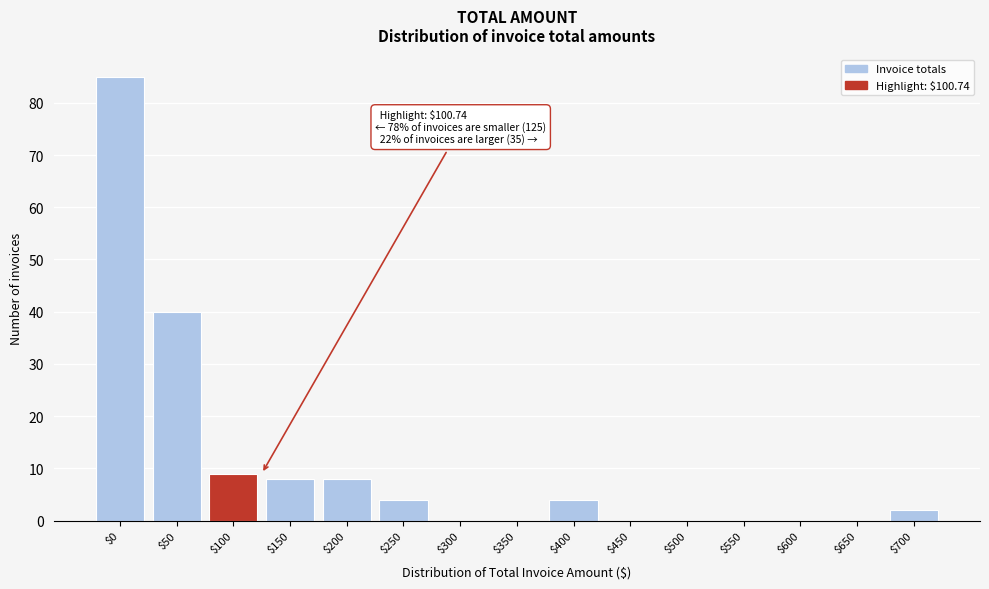

What is the sum of all values?

160